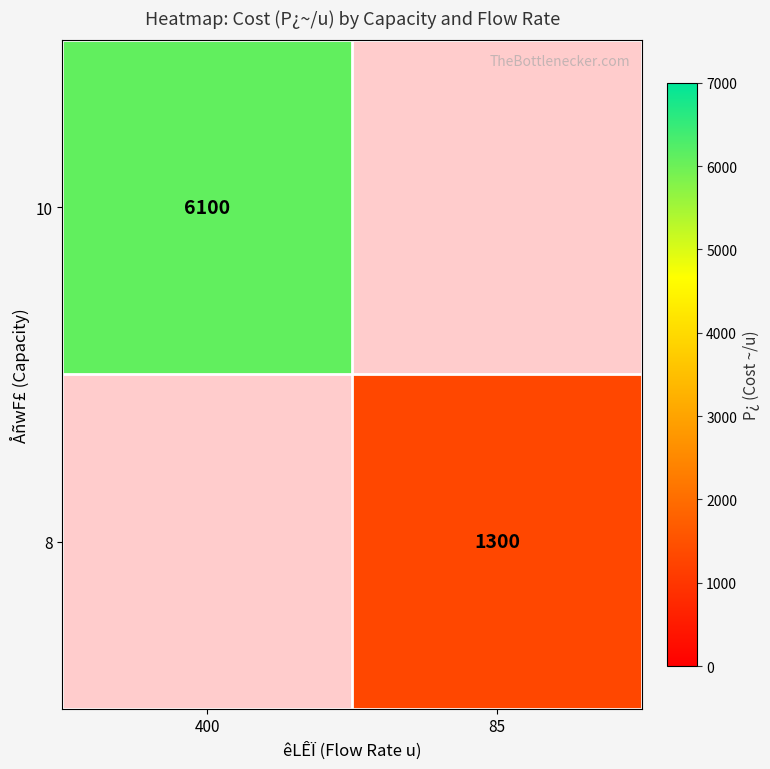

At how many categories does at least one series exceed 4394?

1